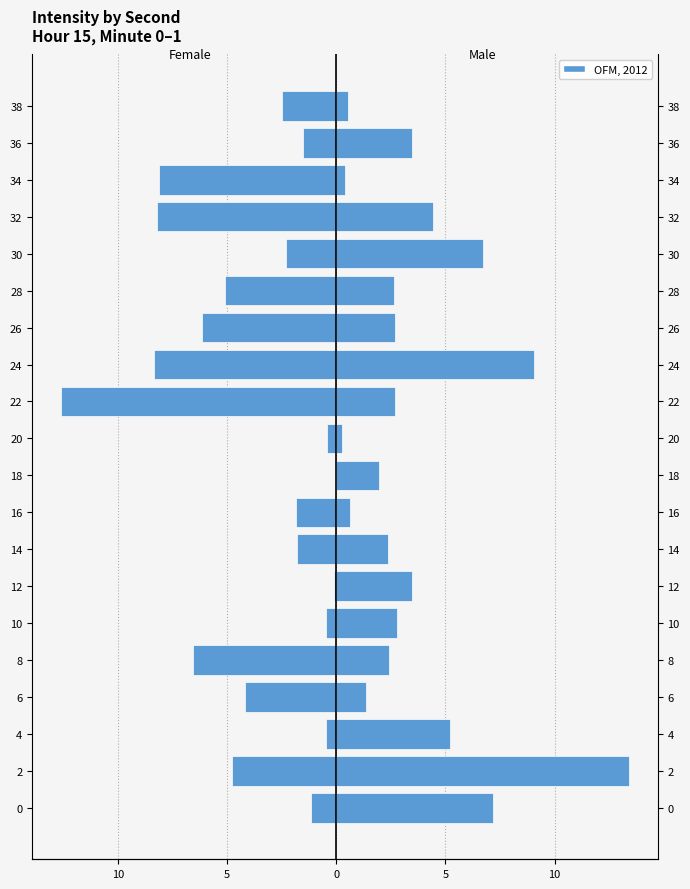

What is the difference between the maximum and second lowest values in the Right (Male) series?

13.0